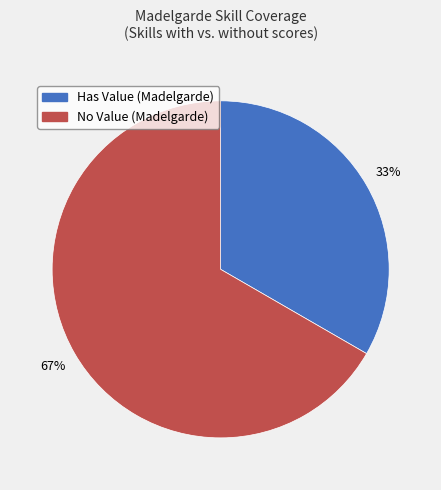

How many slices are in this pie chart?

2